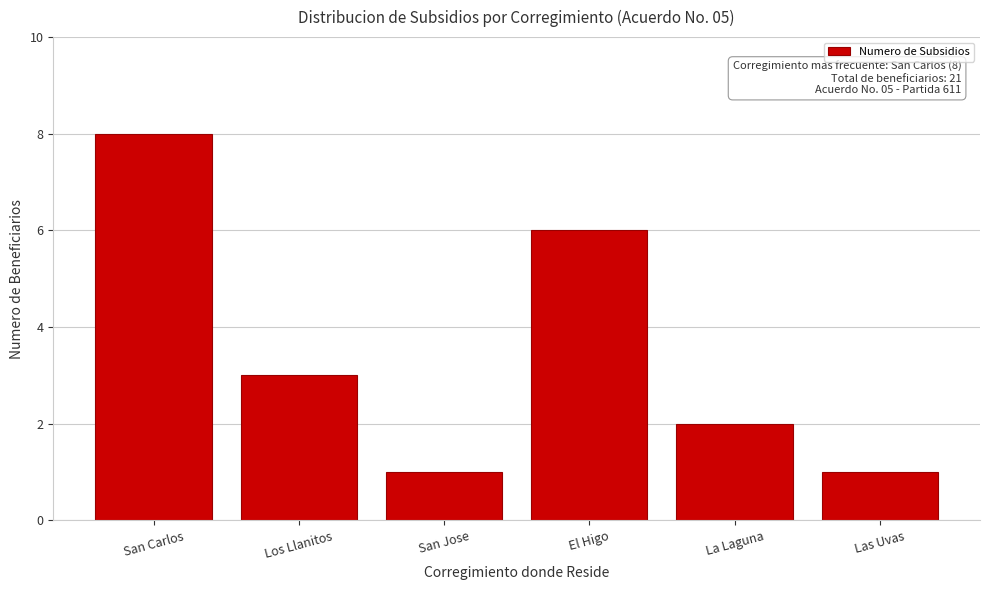

Reading left to right, list all the values displayed in this chart.

San Carlos=8	Los Llanitos=3	San Jose=1	El Higo=6	La Laguna=2	Las Uvas=1